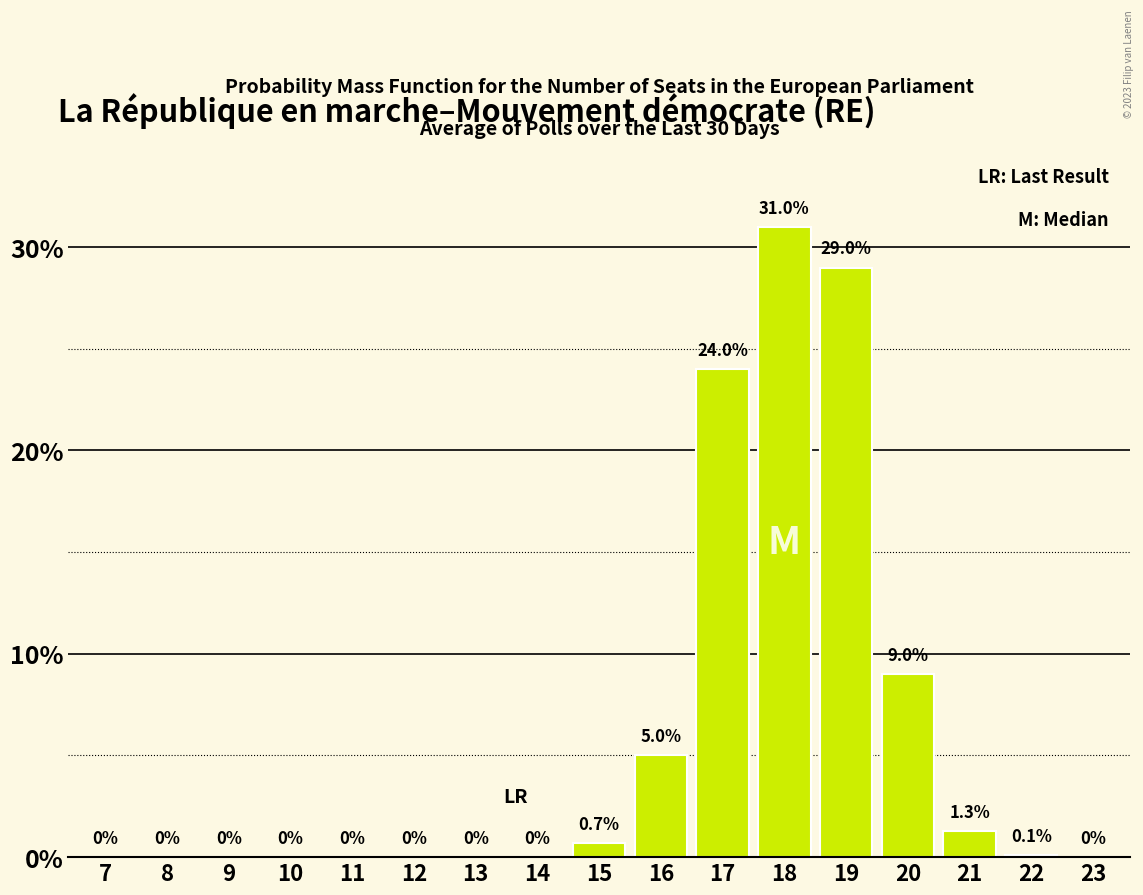

Reading right to left, extract all data points from this chart.

23=0.0	22=0.1	21=1.3	20=9.0	19=29.0	18=31.0	17=24.0	16=5.0	15=0.7	14=0.0	13=0.0	12=0.0	11=0.0	10=0.0	9=0.0	8=0.0	7=0.0